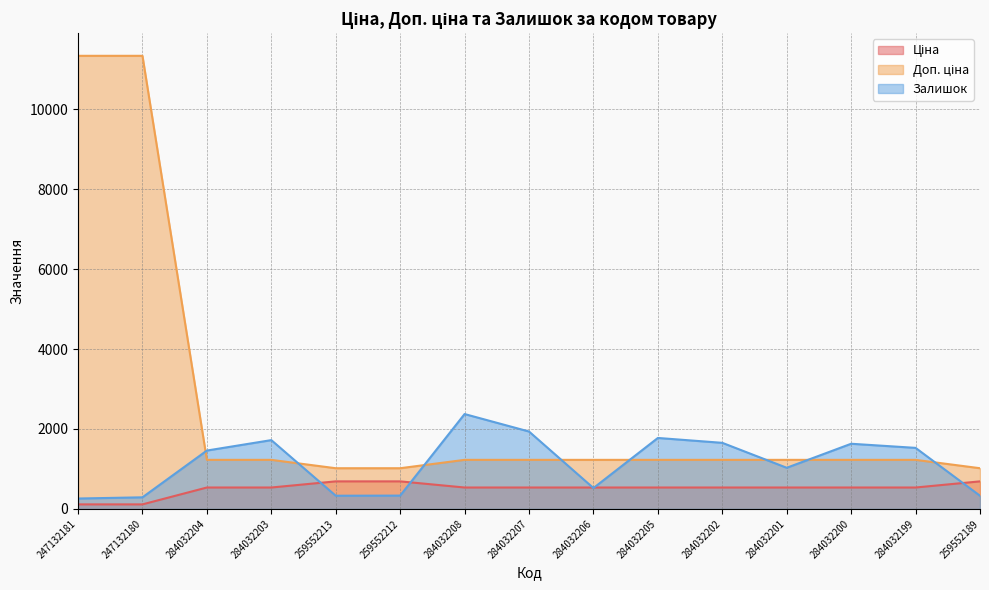

Is the value of Ціна at 284032199 greater than the value of Доп. ціна at 259552189?

No